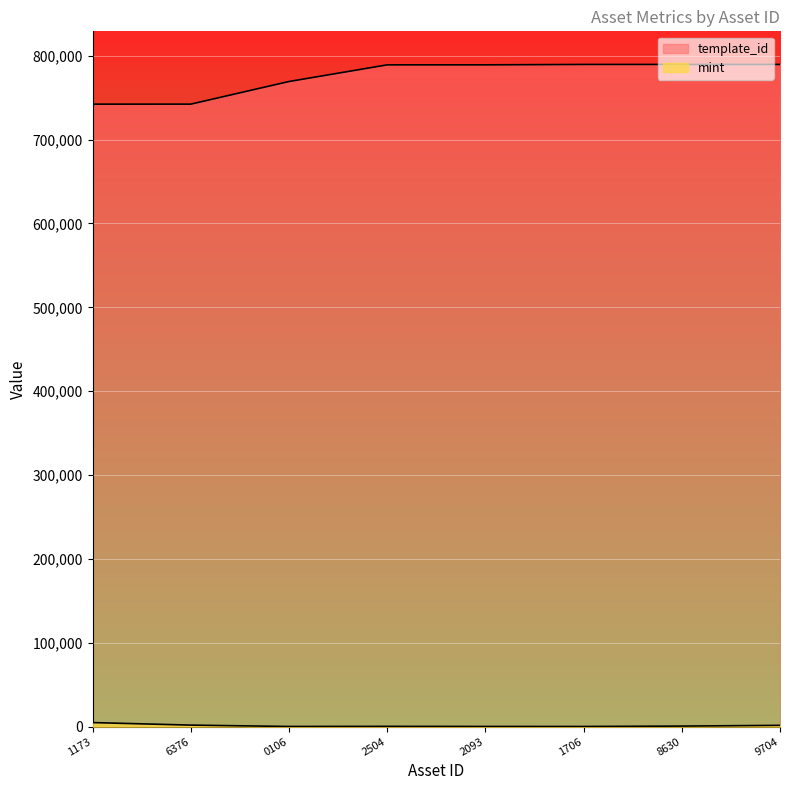

What is the smallest value displayed?

227